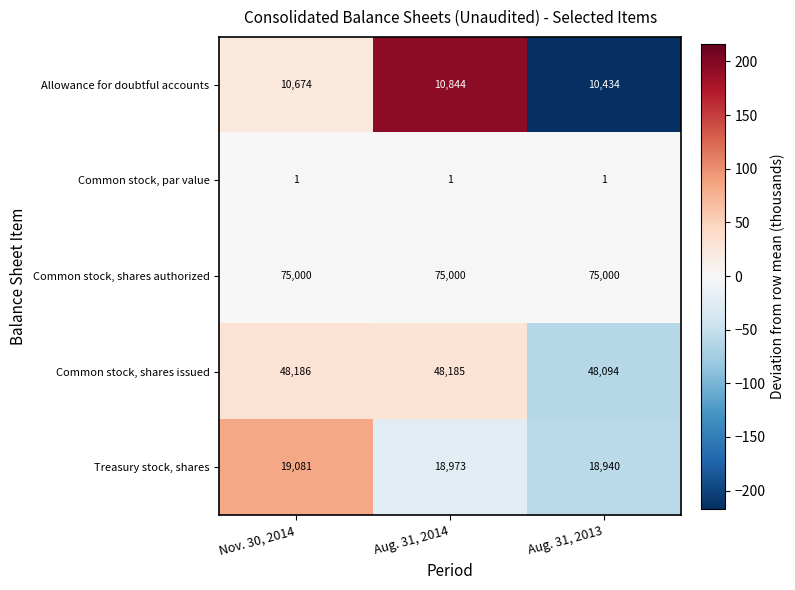

Count the Allowance for doubtful accounts values in the range 10434 to 10844.

3